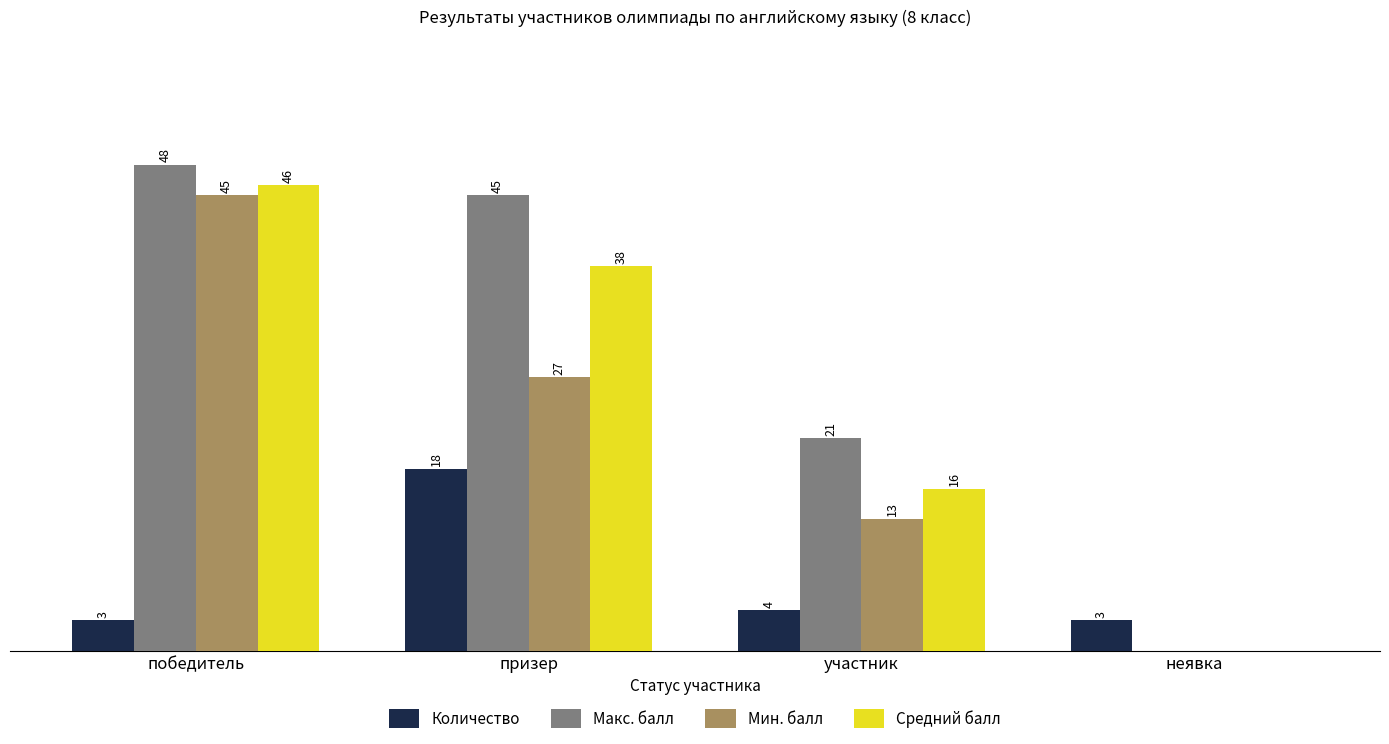

Which category has the highest value across all series?

победитель